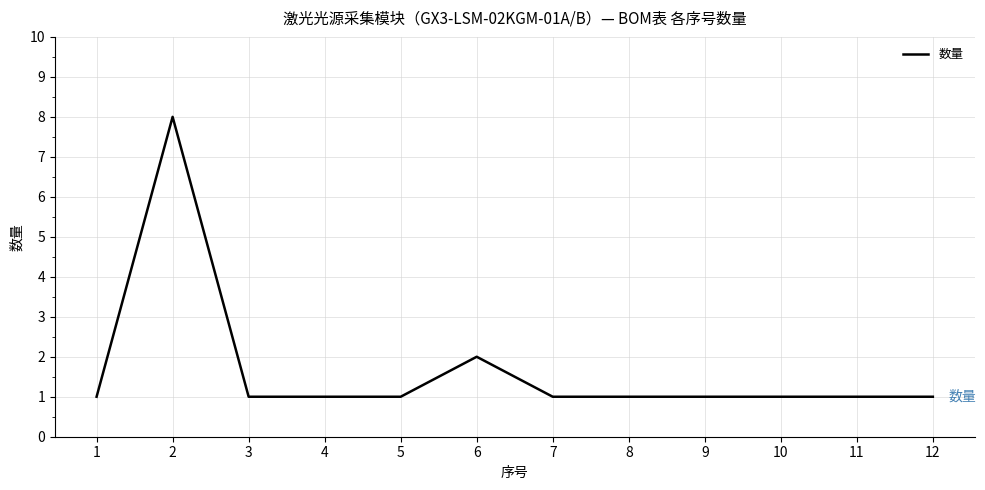

True or false: the data shows 1 at 5.

True